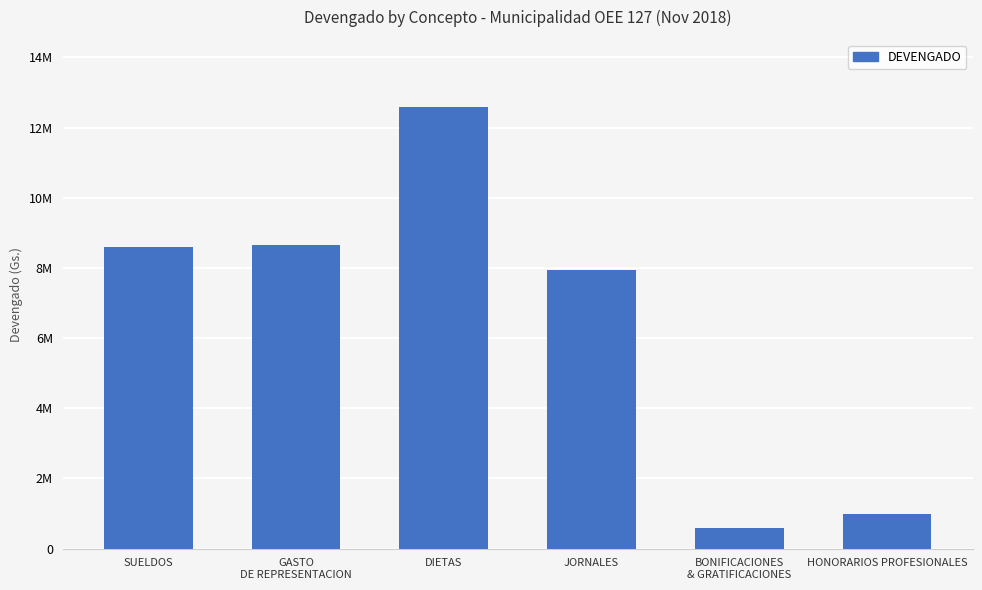

Reading right to left, transcribe all the data shown in this chart.

HONORARIOS PROFESIONALES=1000000	BONIFICACIONES
& GRATIFICACIONES=600000	JORNALES=7950000	DIETAS=12600000	GASTO
DE REPRESENTACION=8650000	SUELDOS=8592000